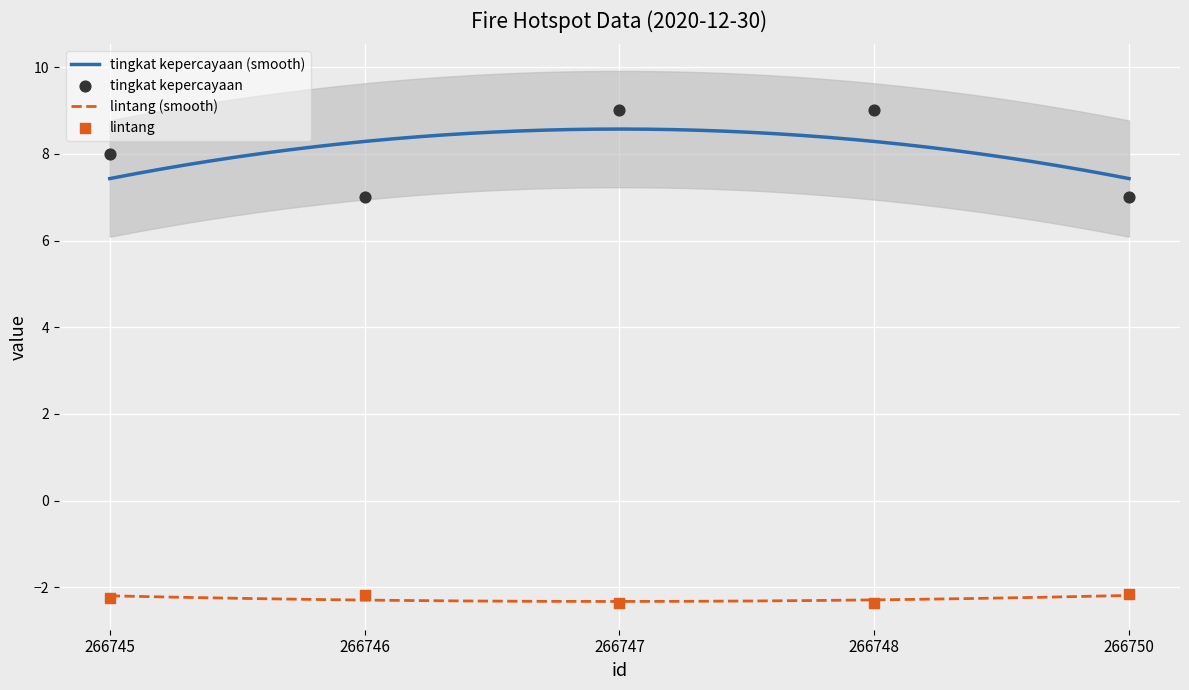

At how many categories does at least one series exceed 1?

5